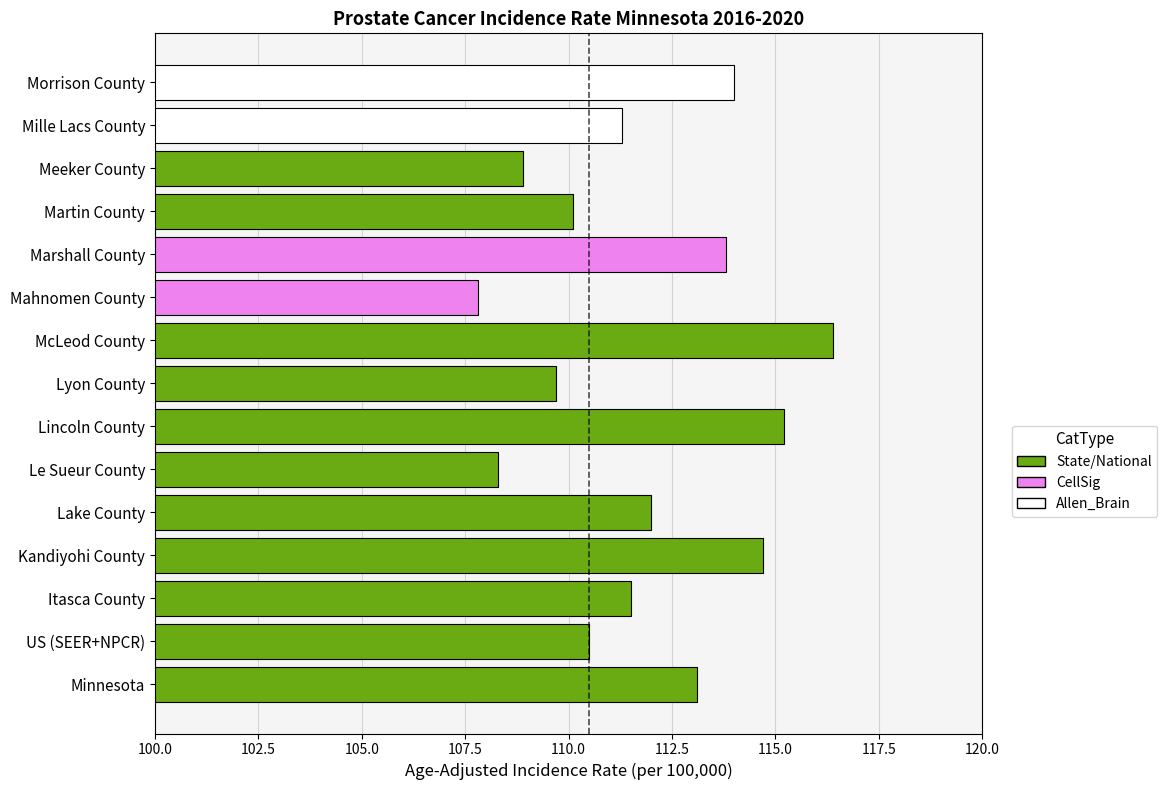

List the labels in order of value, largest first.

McLeod County, Lincoln County, Kandiyohi County, Morrison County, Marshall County, Minnesota, Lake County, Itasca County, Mille Lacs County, US (SEER+NPCR), Martin County, Lyon County, Meeker County, Le Sueur County, Mahnomen County